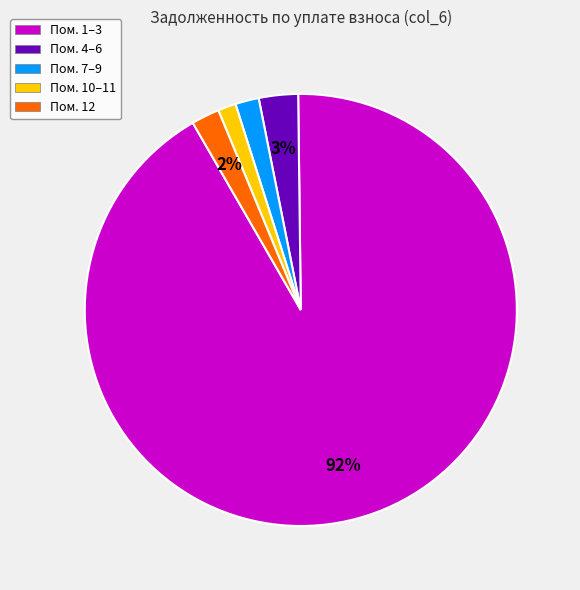

Do Пом. 12 and Пом. 1–3 together represent more than half of the pie?

Yes